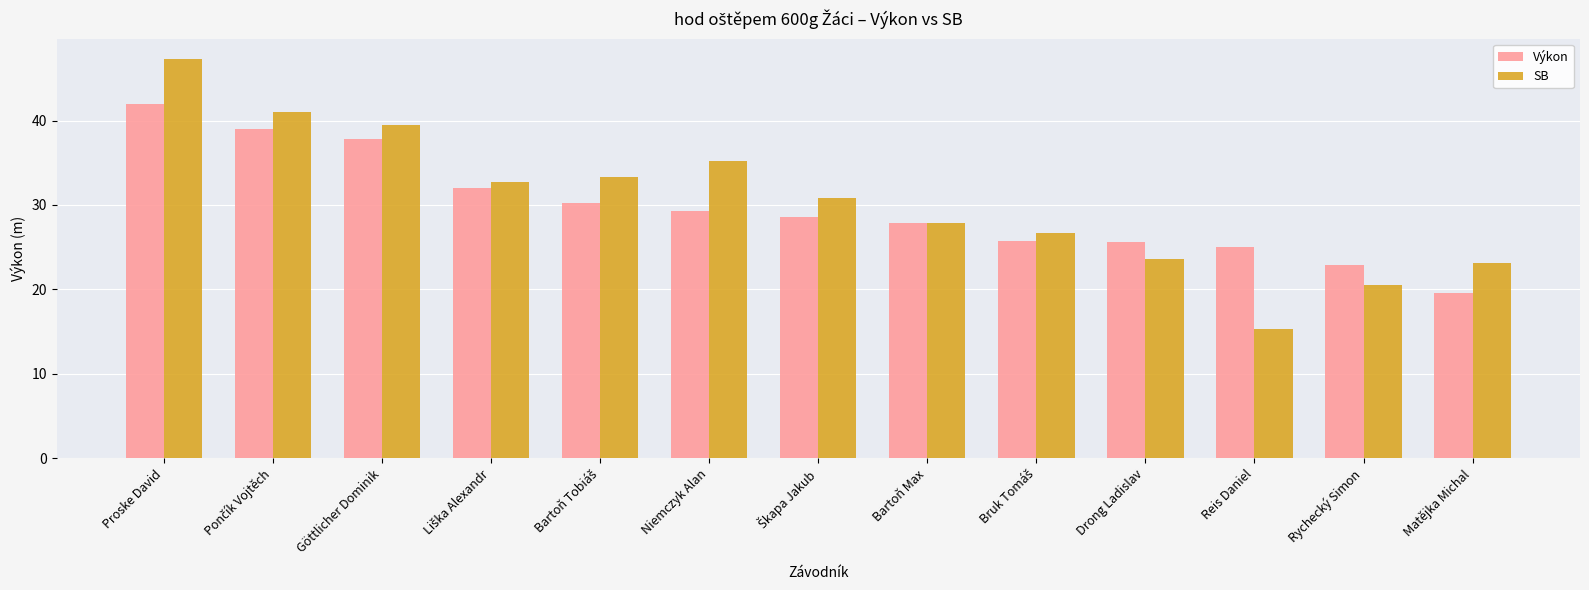

True or false: Výkon has a value of 22.9 at Rychecký Simon.

True